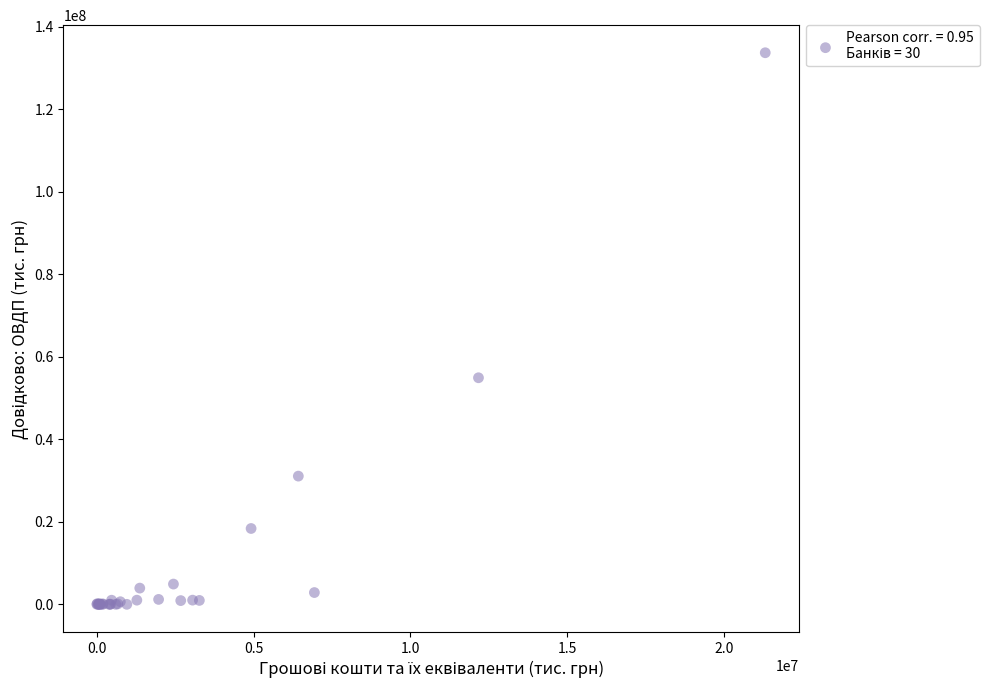

What Y value in the scatter plot is closest to 66828653?

54898472.3